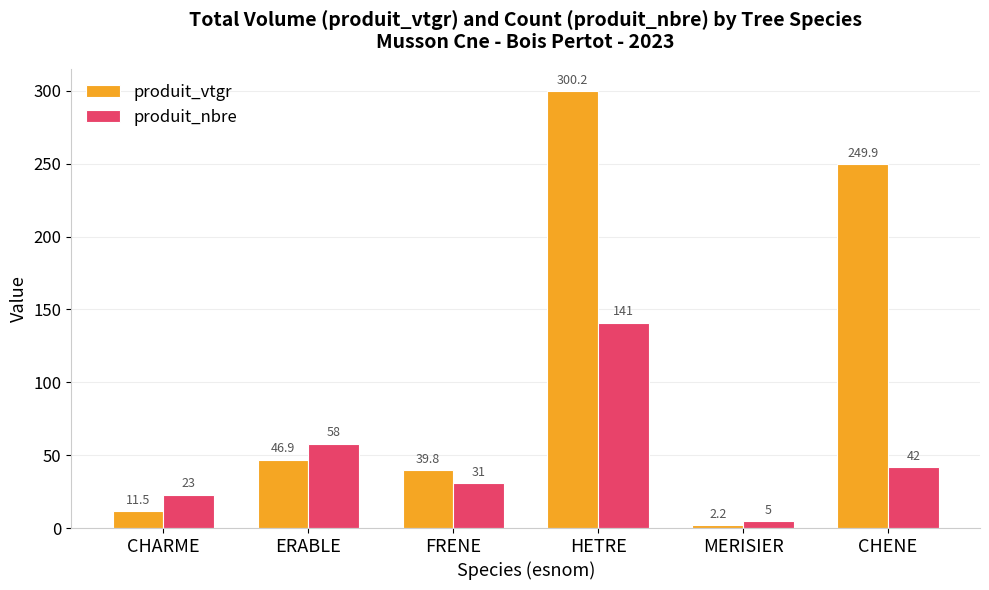

How many bars are there in each group?

2